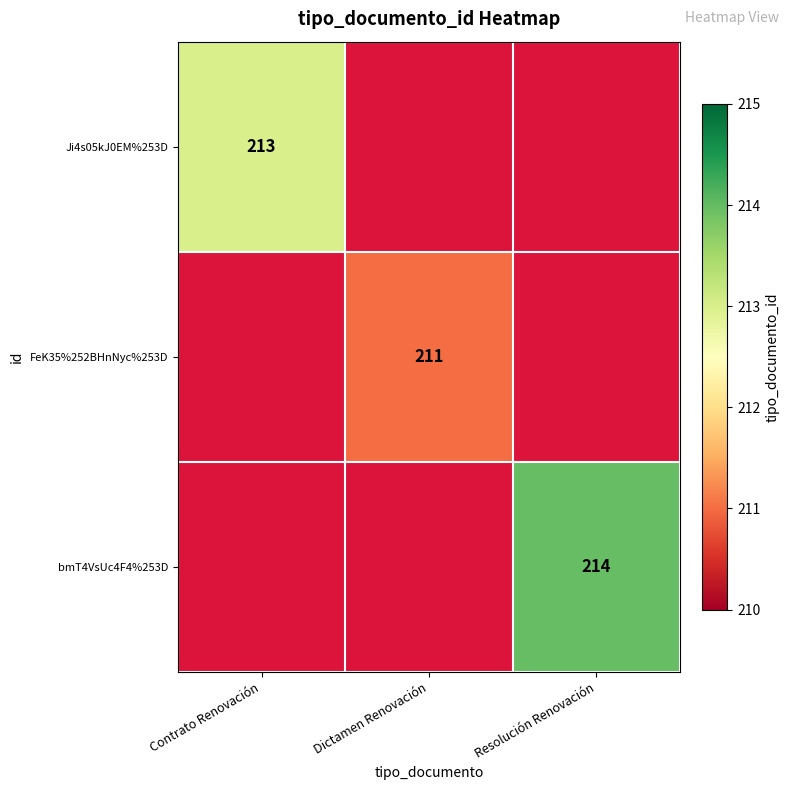

The value of FeK35%252BHnNyc%253D at Dictamen Renovación is 211. True or false?

True